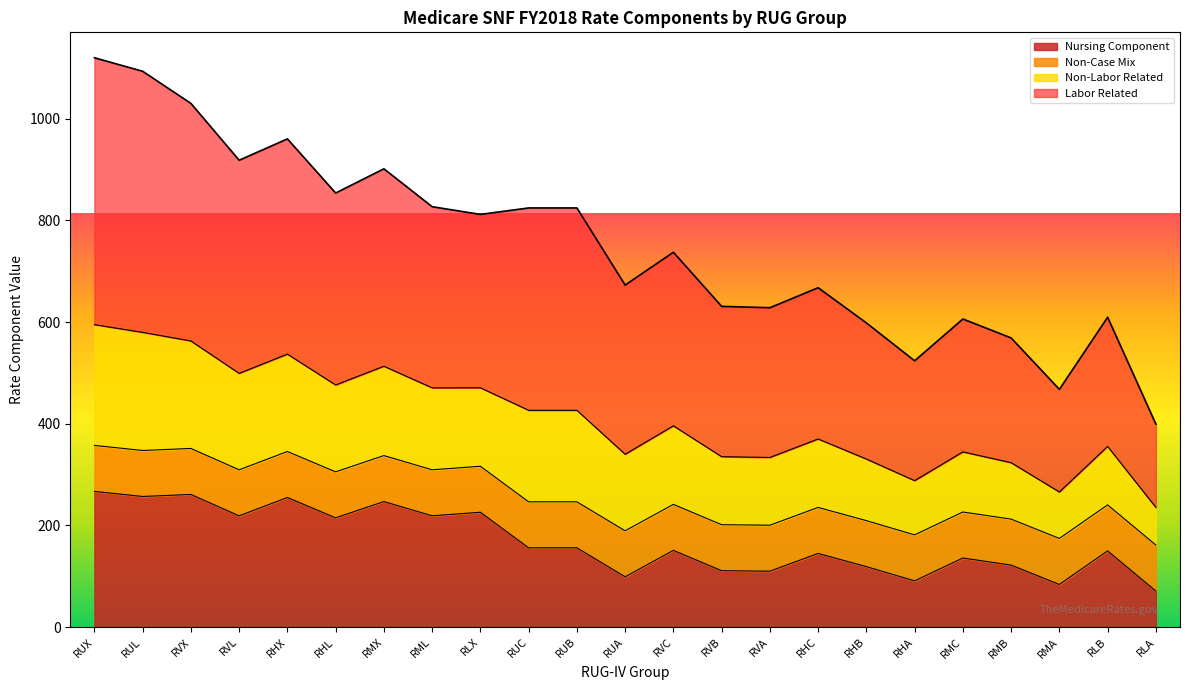

What is the minimum value shown in the chart?

71.0